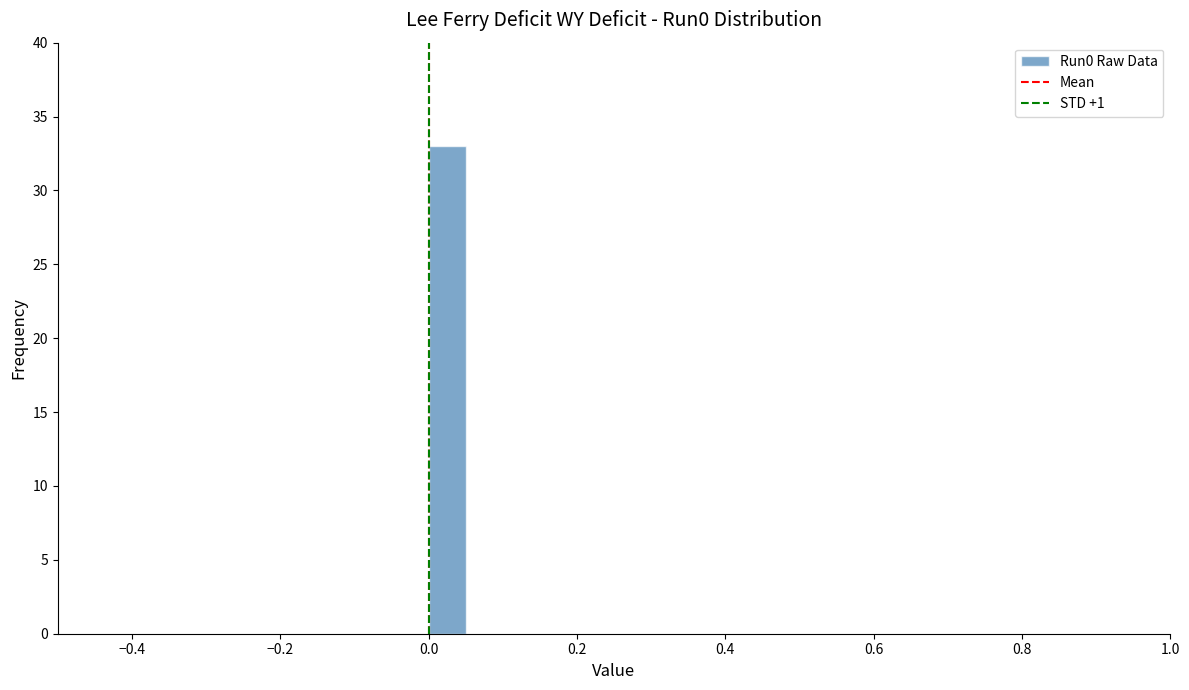

Read against the x-axis, roughly where is the centre of the tallest bar?

0.02